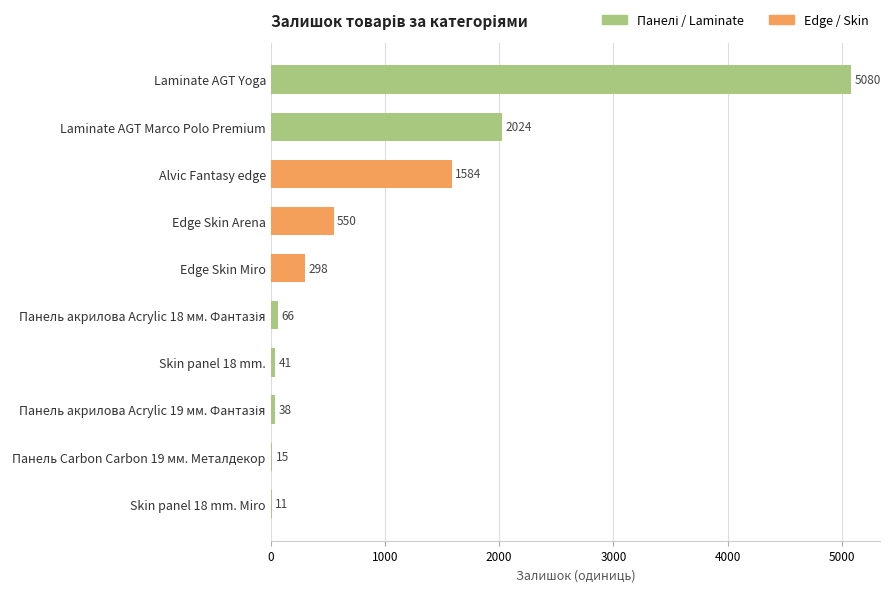

Count the number of data series in this chart.

1